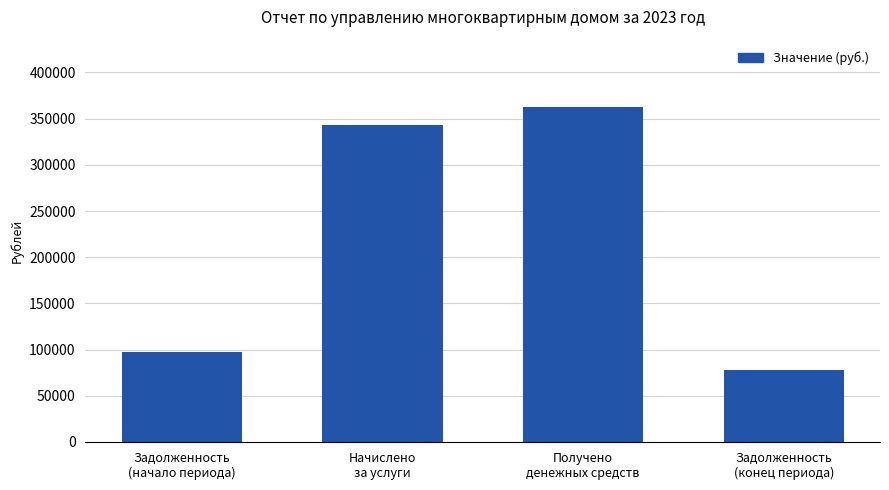

List the labels in order of value, largest first.

Получено
денежных средств, Начислено
за услуги, Задолженность
(начало периода), Задолженность
(конец периода)